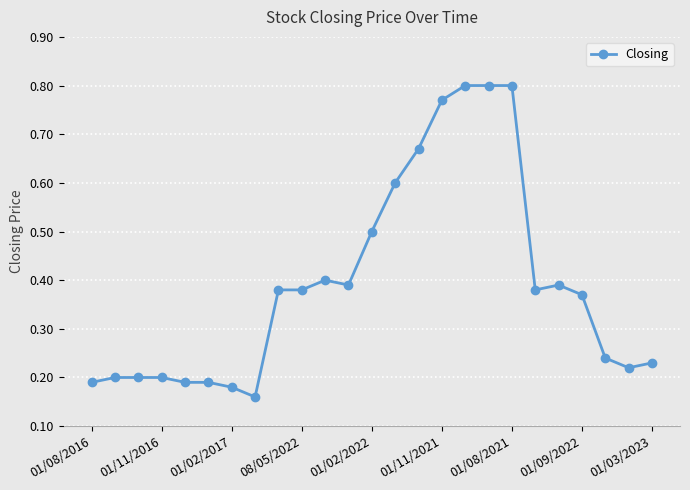

What is the difference between the maximum and second lowest values?

0.6